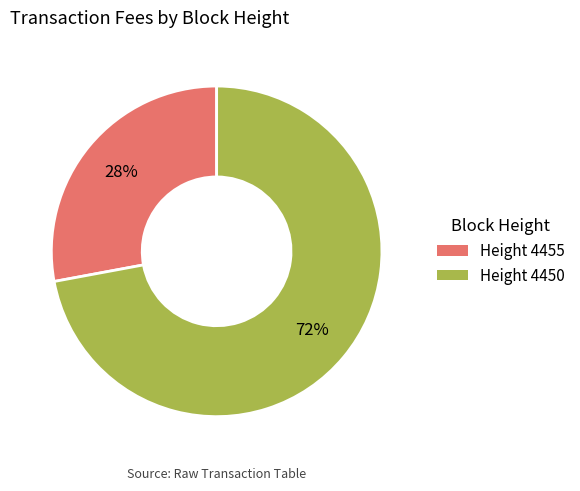

Does any single category account for the majority?

Yes